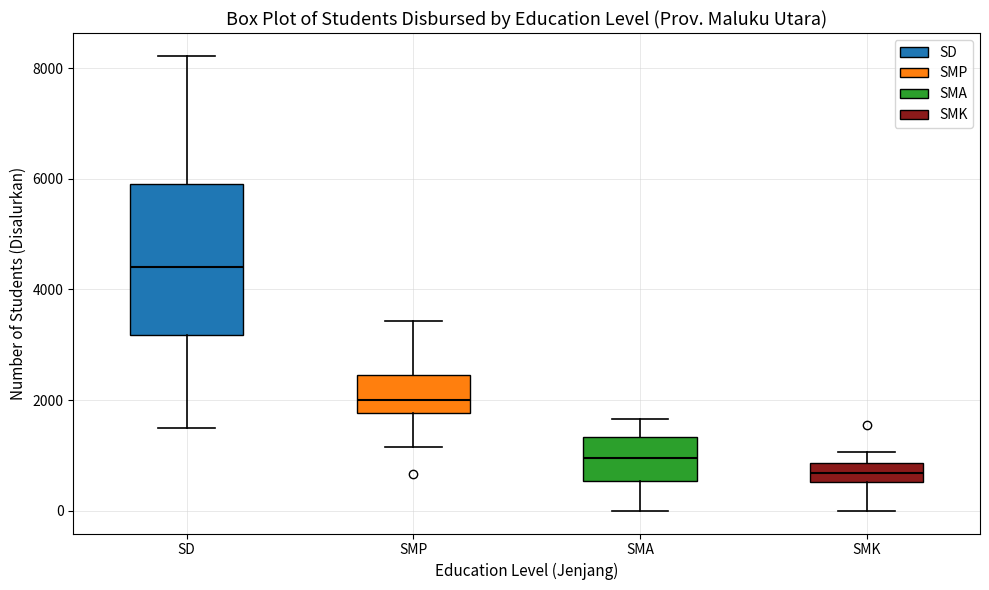

Where does the median line of the box for SMA sit on the y-axis? The values are not printed on the chart, so give them approximately, as read against the axis.

1000